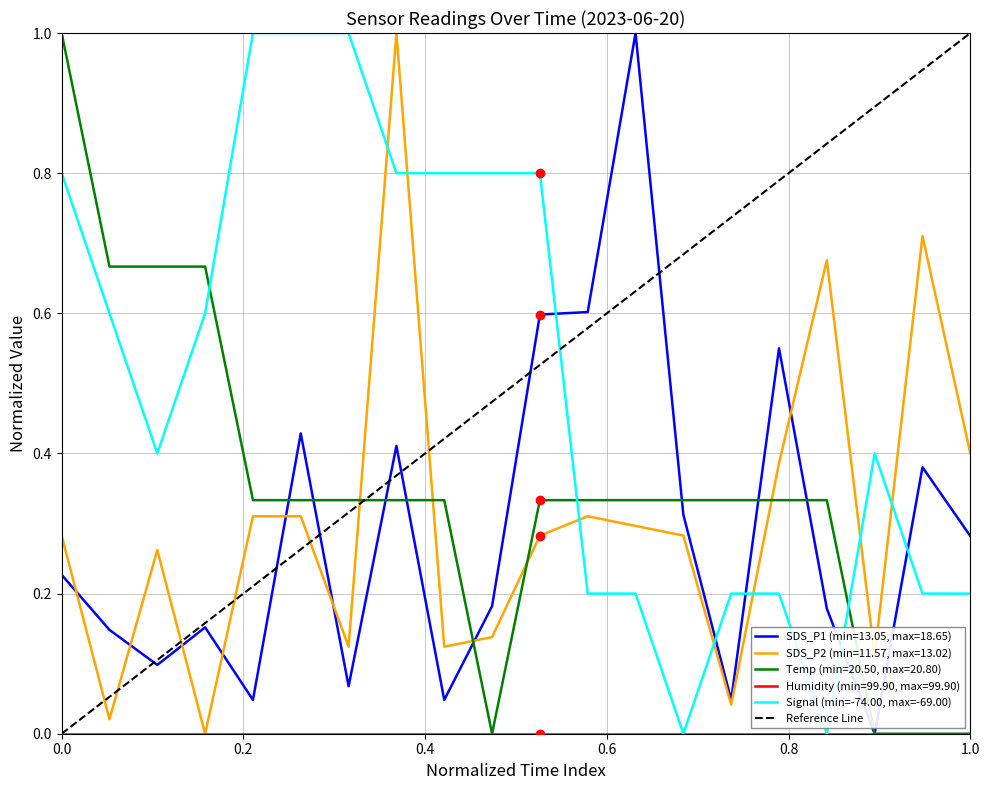

Reading left to right, transcribe all the data shown in this chart.

SDS_P1: 0.2	0.1	0.1	0.2	0.0	0.4	0.1	0.4	0.0	0.2	0.6	0.6	1.0	0.3	0.0	0.5	0.2	0.0	0.4	0.3
SDS_P2: 0.3	0.0	0.3	0.0	0.3	0.3	0.1	1.0	0.1	0.1	0.3	0.3	0.3	0.3	0.0	0.4	0.7	0.1	0.7	0.4
Temp: 1.0	0.7	0.7	0.7	0.3	0.3	0.3	0.3	0.3	0.0	0.3	0.3	0.3	0.3	0.3	0.3	0.3	0.0	0.0	0.0
Signal: 0.8	0.6	0.4	0.6	1.0	1.0	1.0	0.8	0.8	0.8	0.8	0.2	0.2	0.0	0.2	0.2	0.0	0.4	0.2	0.2